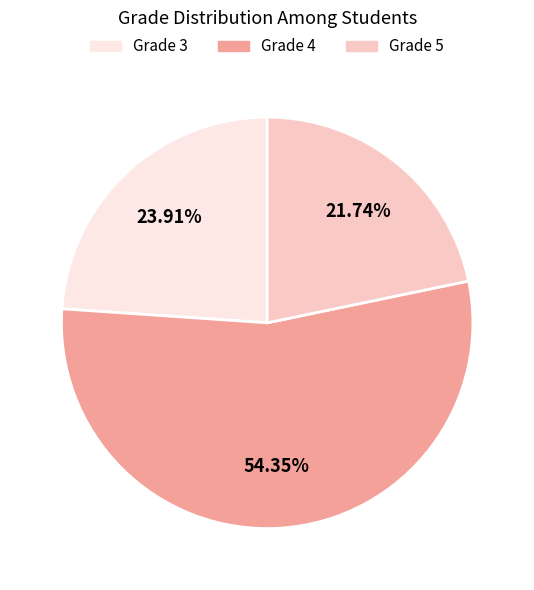

How many slices are in this pie chart?

3